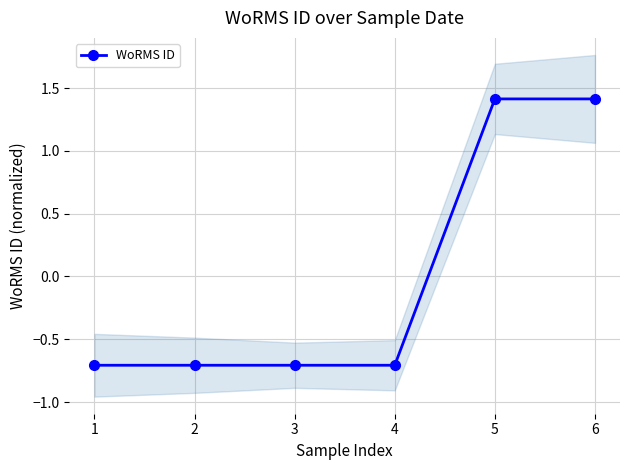

What is the value of the 1st point from the left?

-0.7